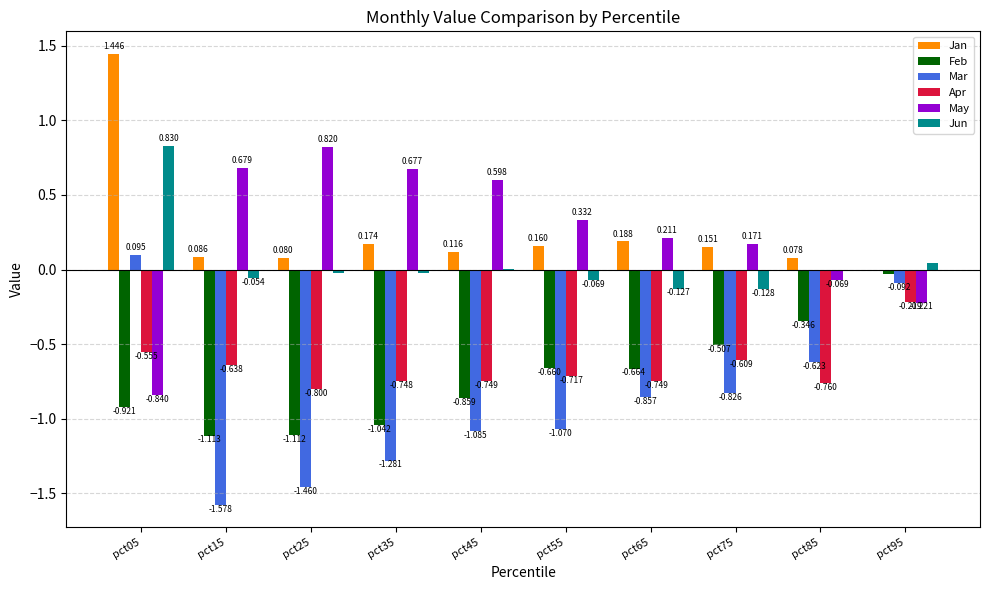

Count the number of data series in this chart.

6